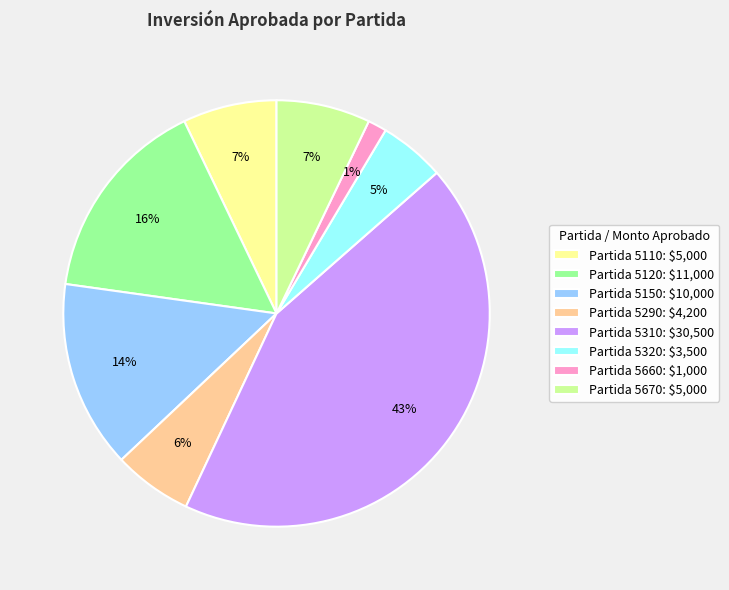

Is there any slice that represents more than half of the pie?

No